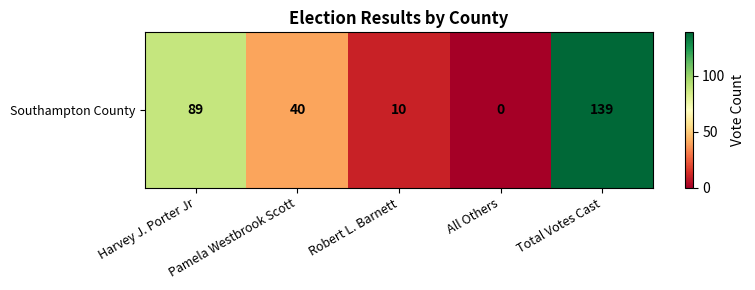

How many values are above zero?

4